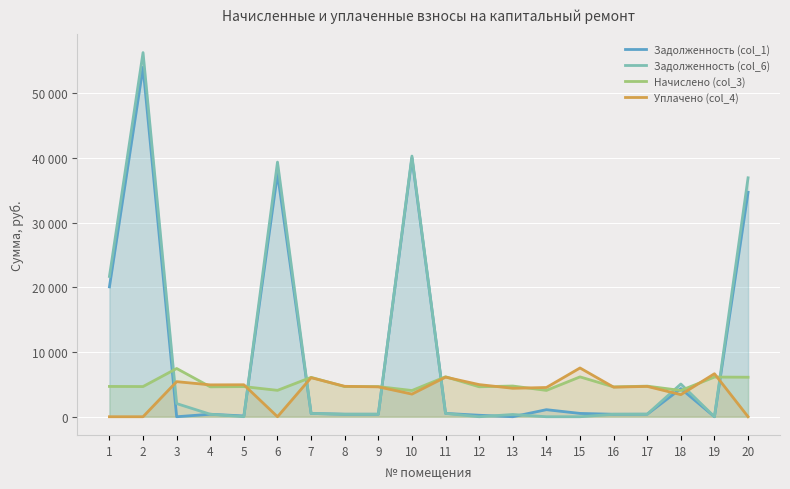

What are all the series names shown in the legend?

Задолженность (col_1), Задолженность (col_6), Начислено (col_3), Уплачено (col_4)